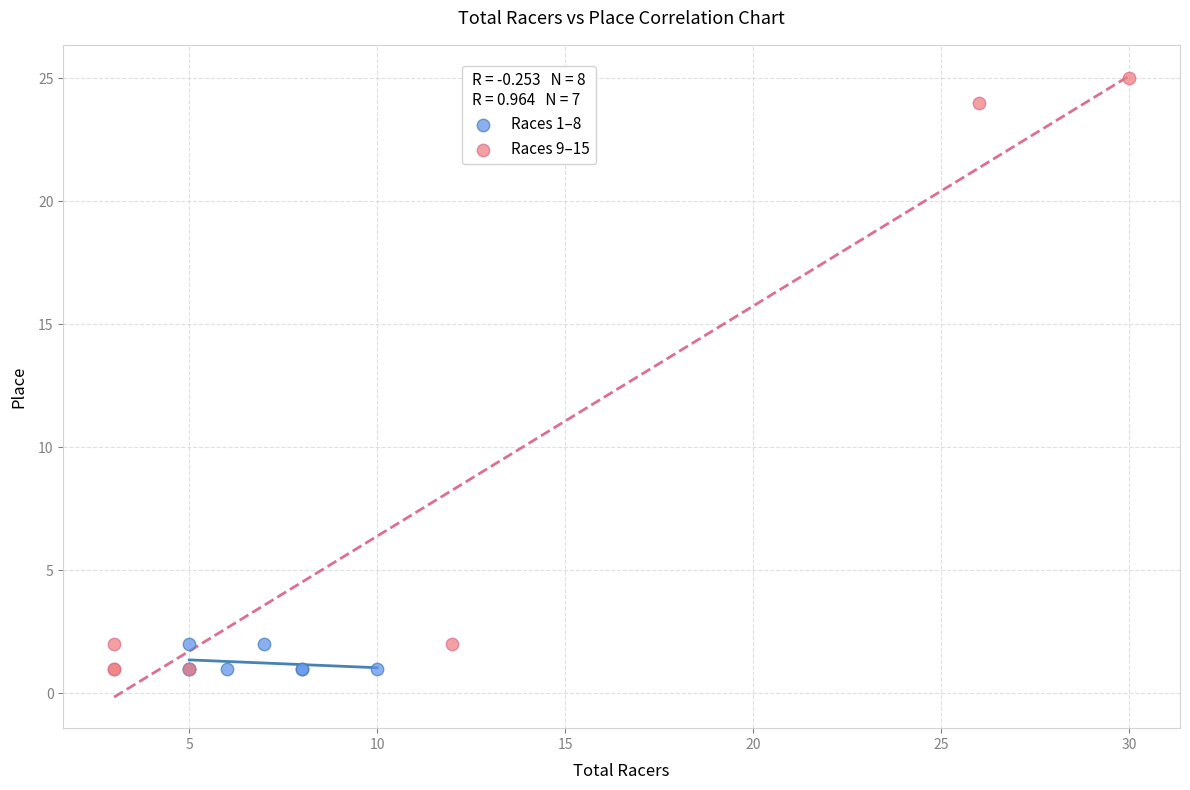

Which series reaches the maximum Y coordinate?

Races 9–15